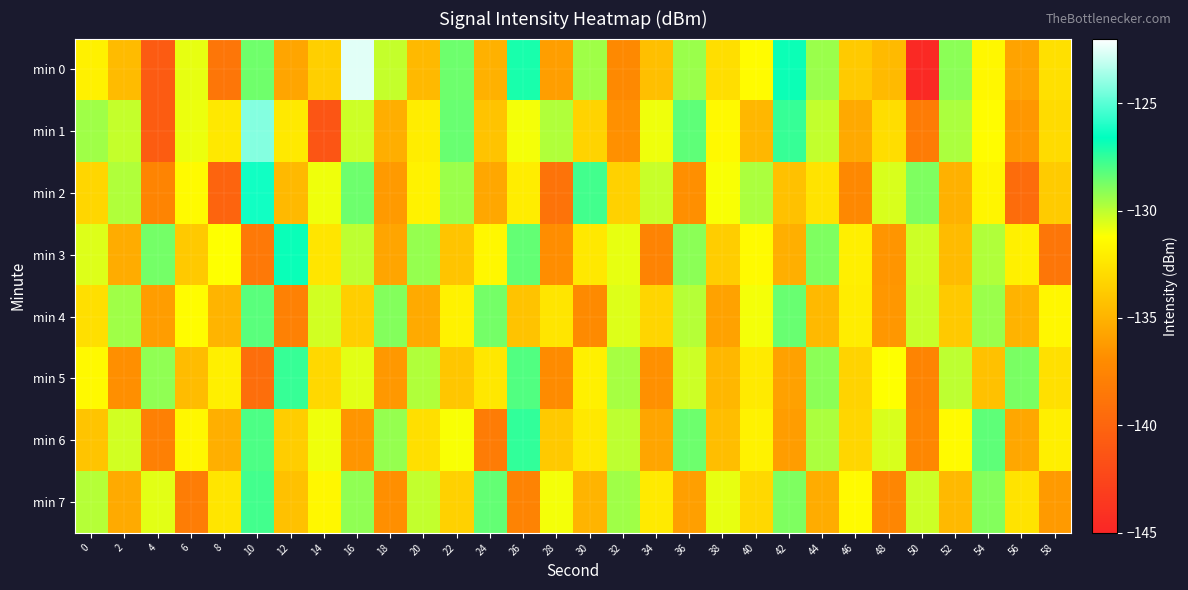

What is the greatest value displayed?

-122.6